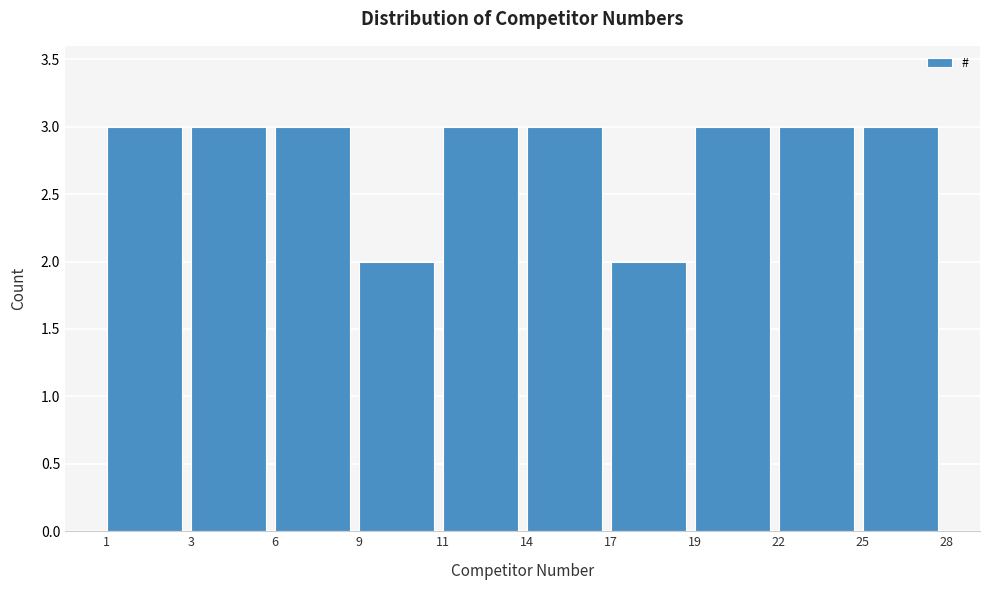

Reading left to right, extract all data points from this chart.

3	3	3	2	3	3	2	3	3	3